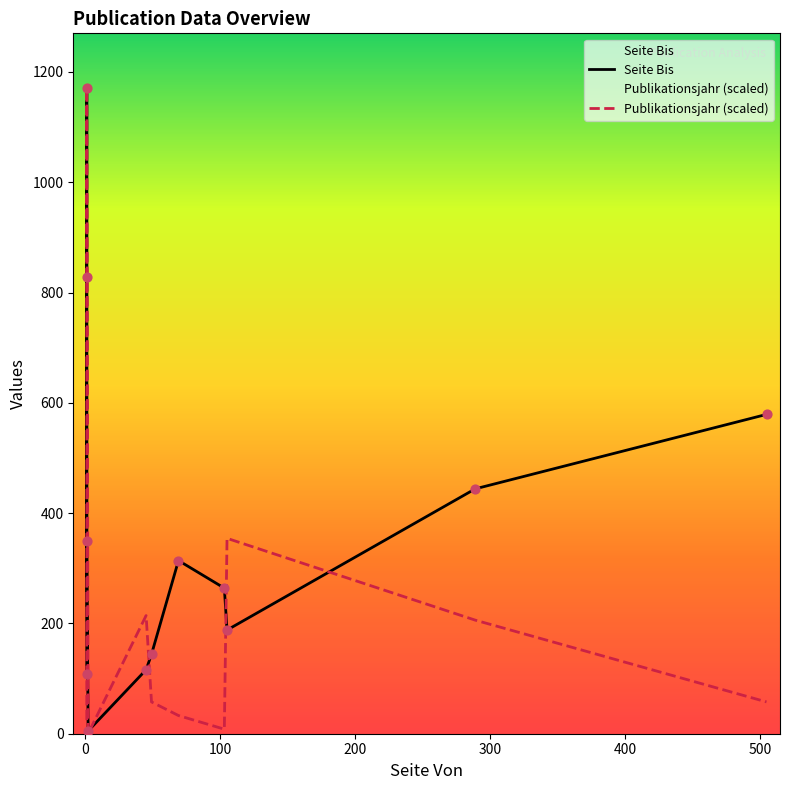

Which series contains the highest Y value?

Seite Bis